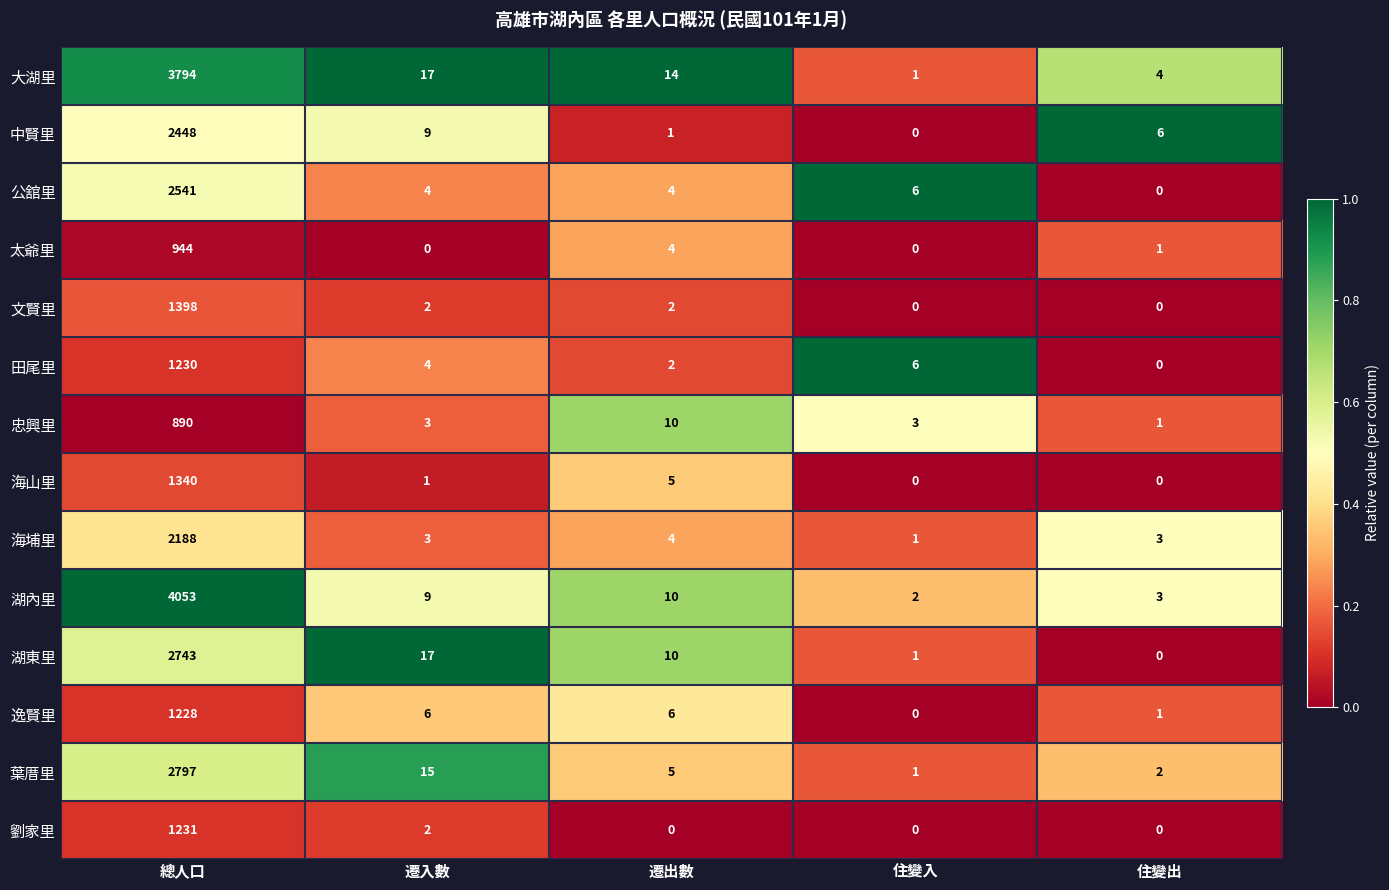

What is the greatest value displayed?

4053